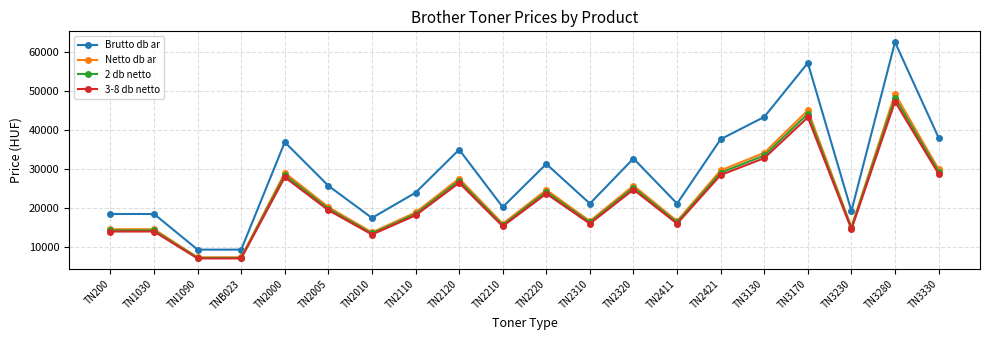

At which label does Brutto db ar first exceed 25654?

TN2000